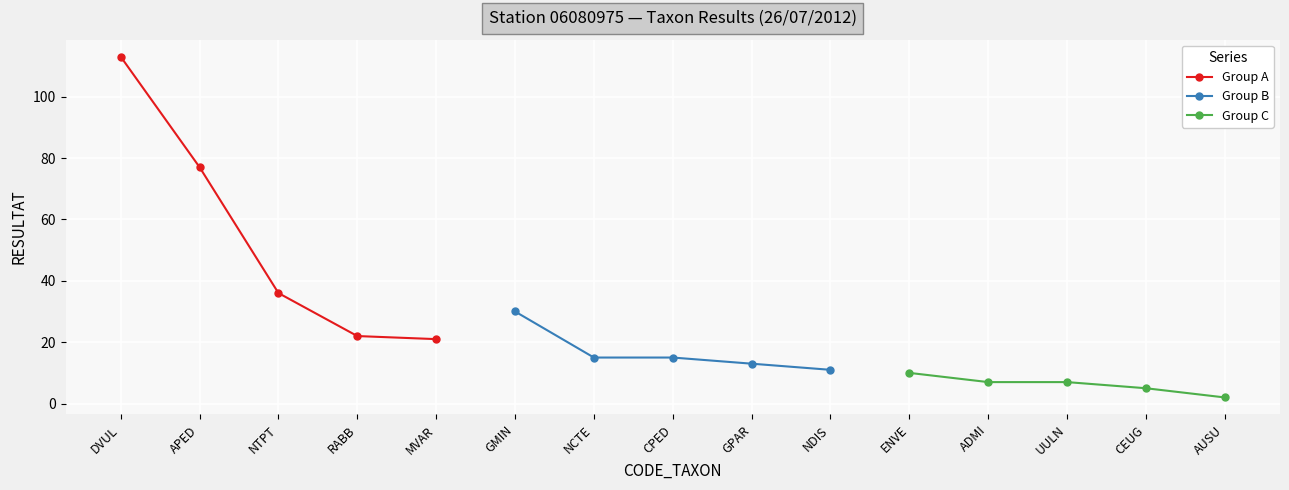

True or false: Group A has more than 0 points higher than both neighbors.

False